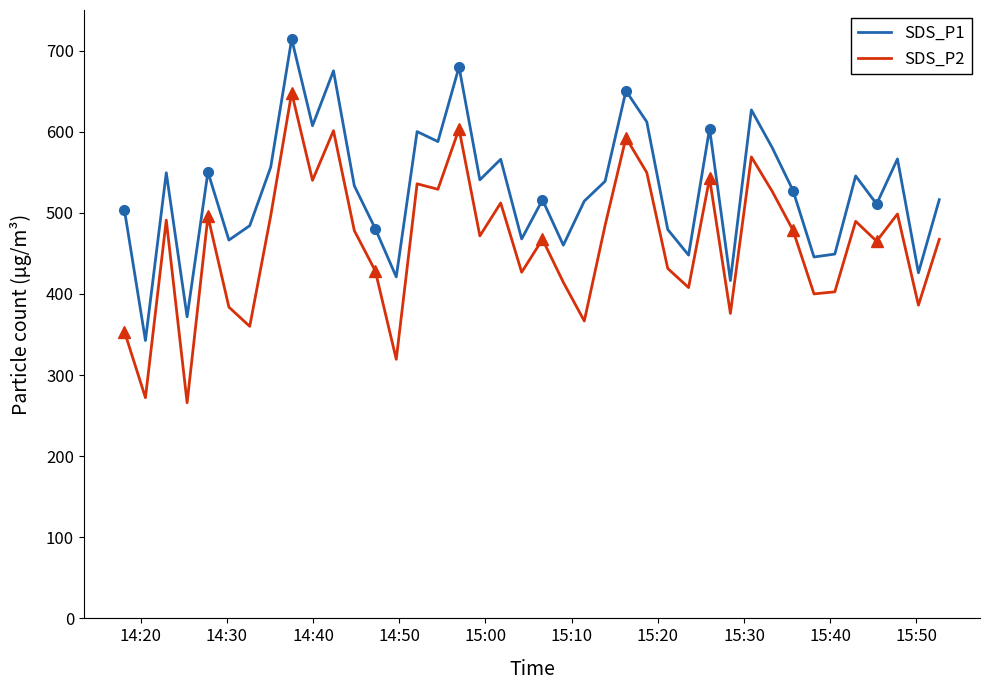

True or false: SDS_P2 and SDS_P1 intersect in this chart.

False